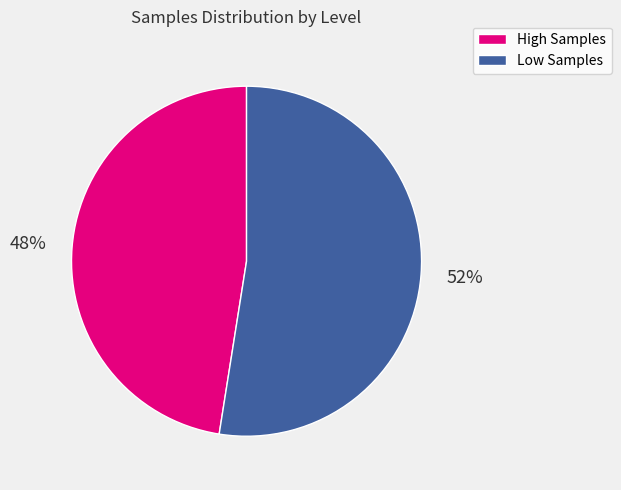

To the nearest percent, what is the average slice percentage?

50%